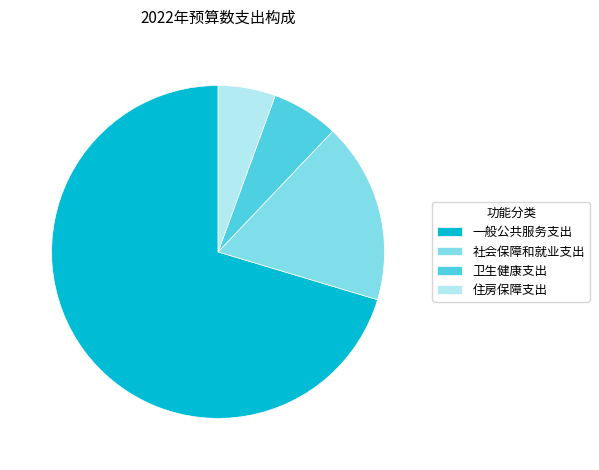

Which category has the biggest portion of the pie?

一般公共服务支出